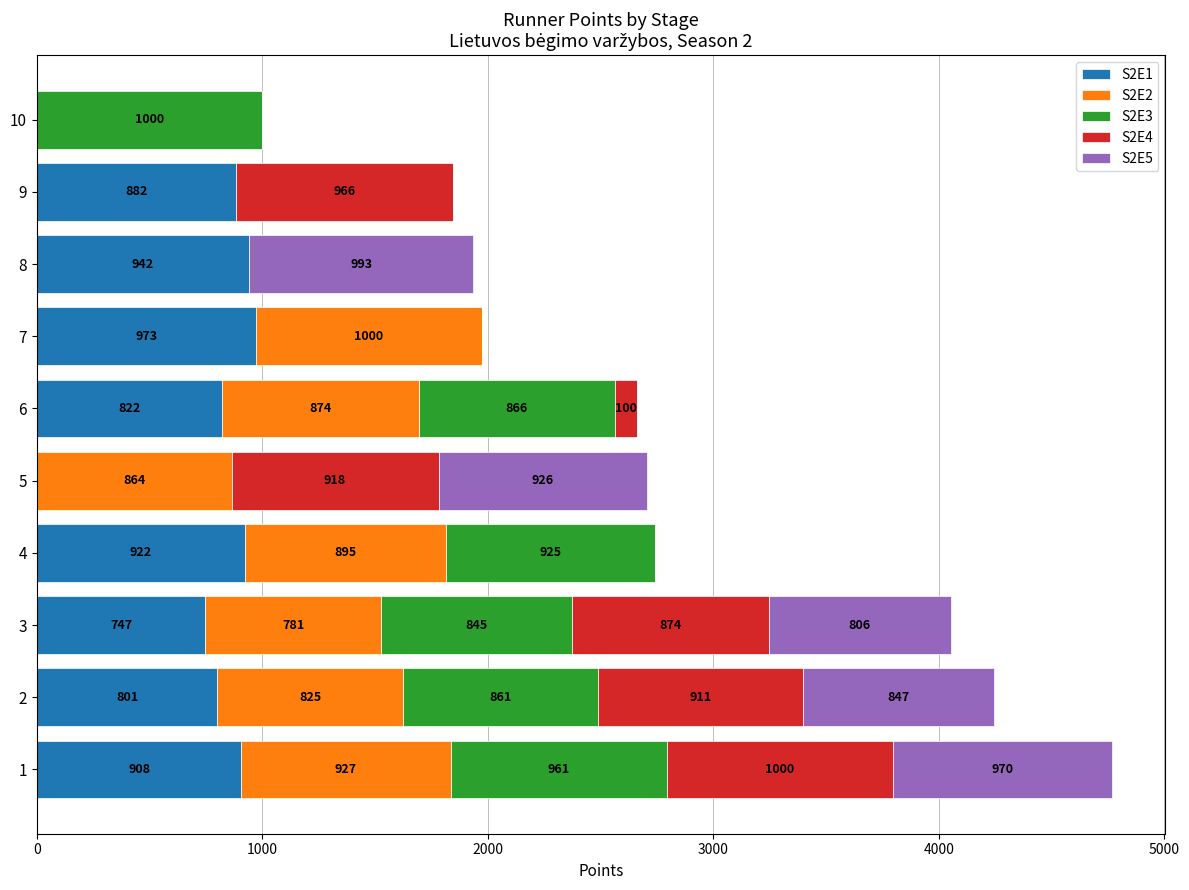

Count the number of data series in this chart.

5